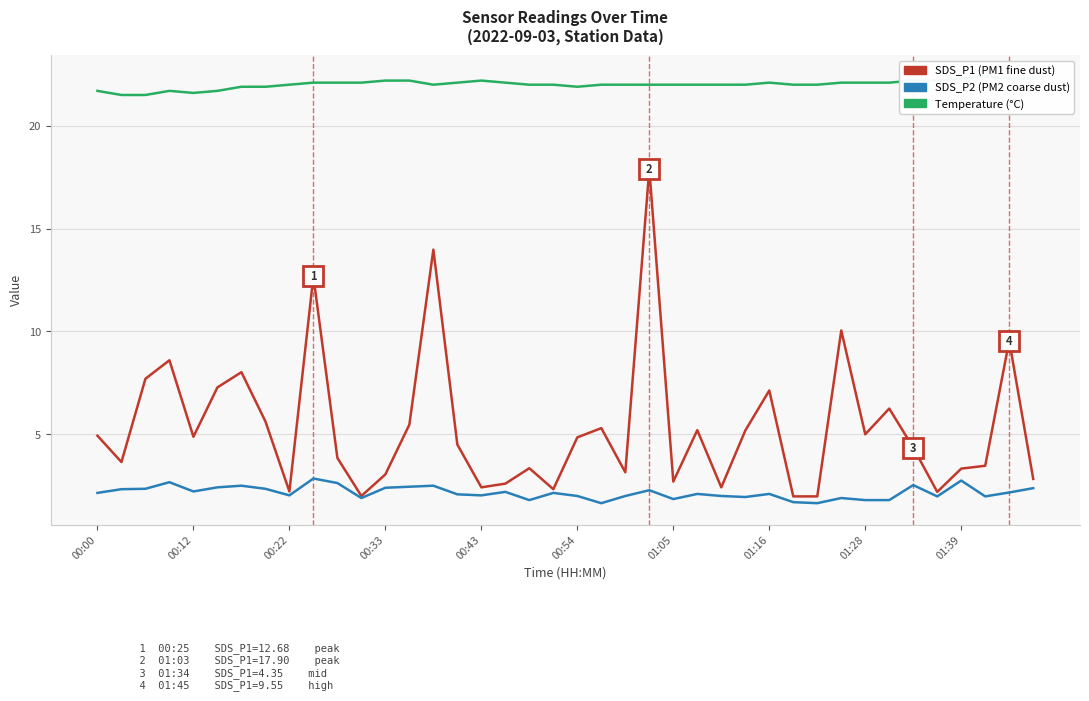

True or false: SDS_P2 and Temp cross at least once.

False